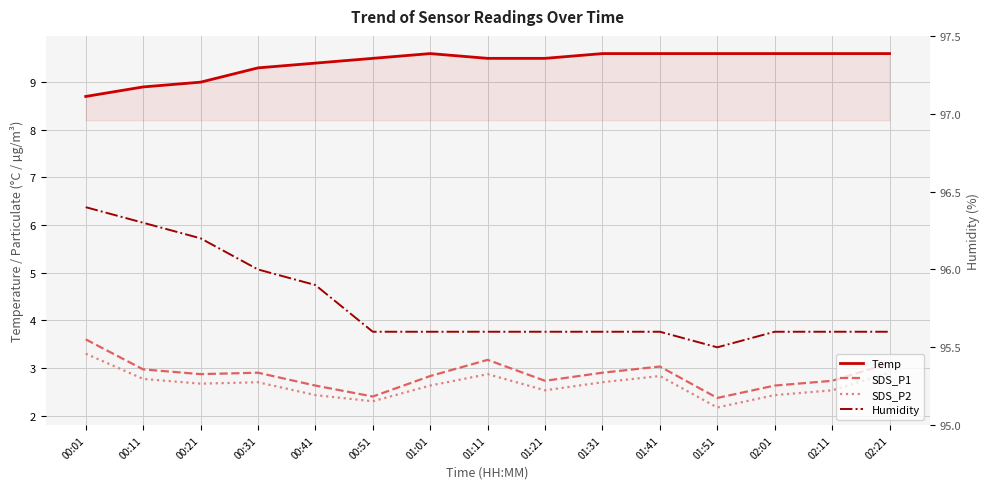

Is it true that SDS_P1 equals 3.9 at 02:01?

False